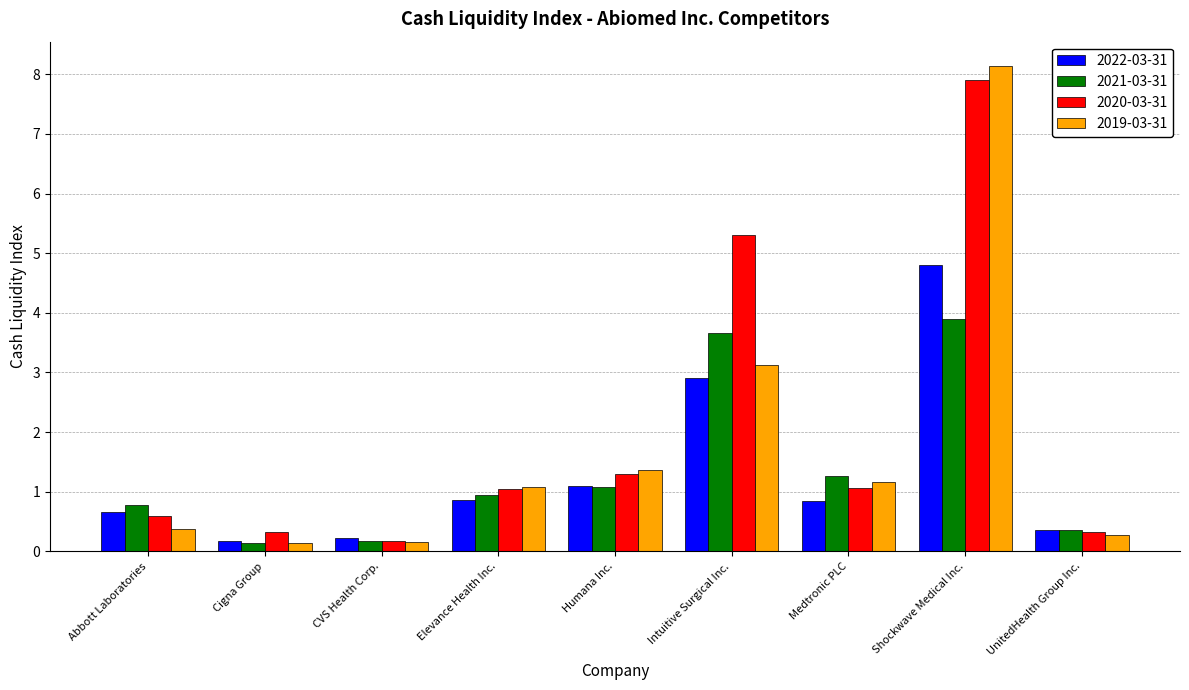

What is the label of the 4th bar from the right?

Intuitive Surgical Inc.